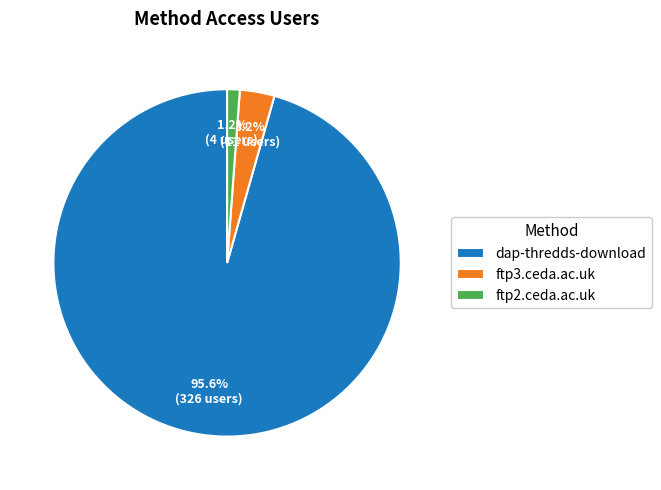

Is the sum of ftp3.ceda.ac.uk and dap-thredds-download greater than half?

Yes